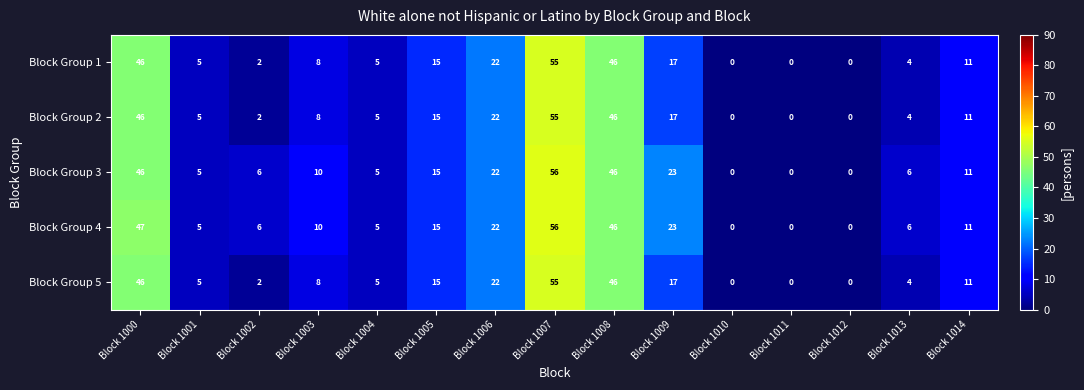

Where is Block Group 1 nearest to the value 27?

Block 1006